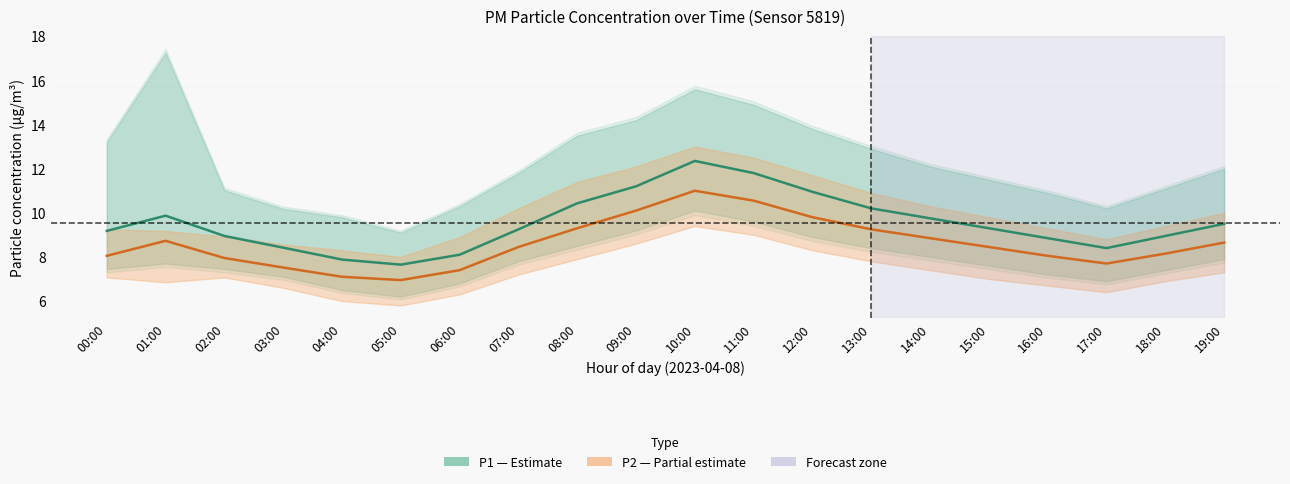

Which series has the largest total across all categories?

P1 (PM10)